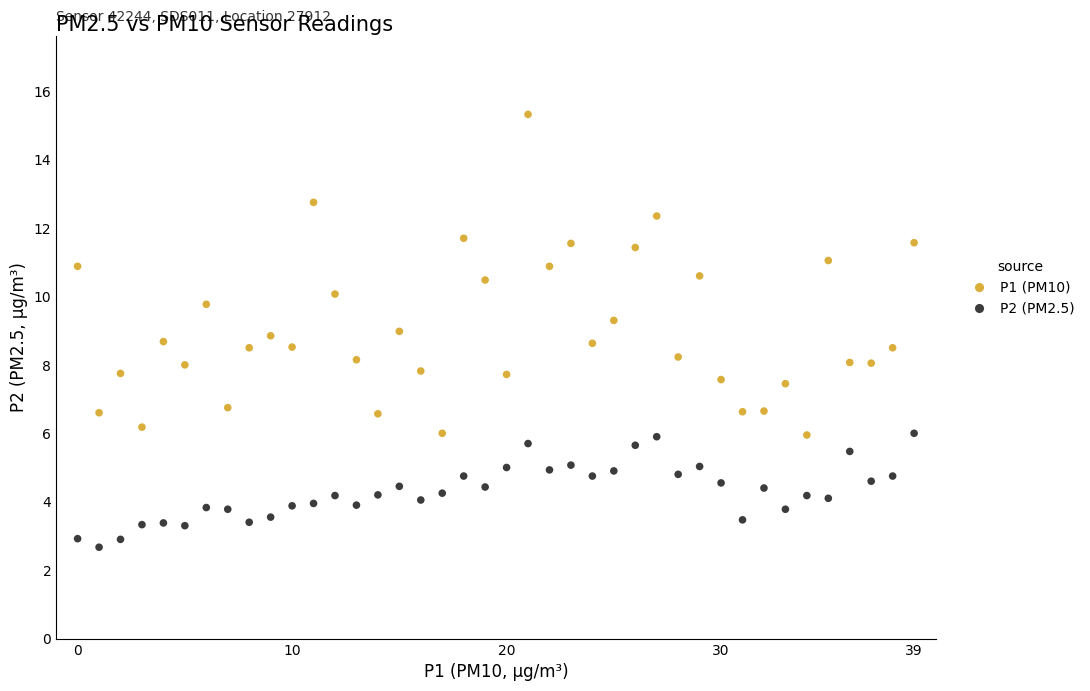

Which series contains the highest Y value?

P1 (PM10)